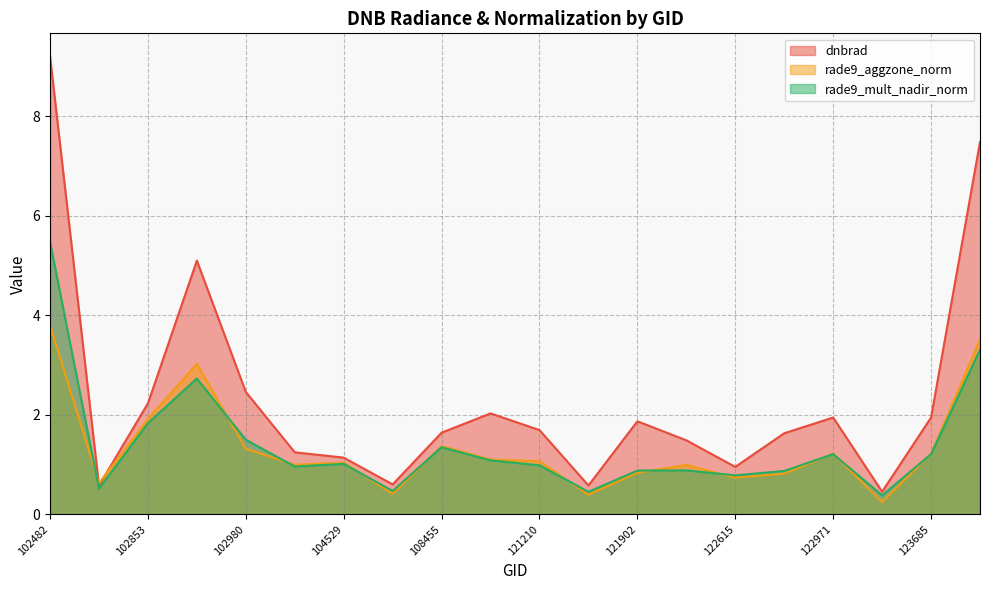

What are all the series names shown in the legend?

dnbrad, rade9_aggzone_norm, rade9_mult_nadir_norm